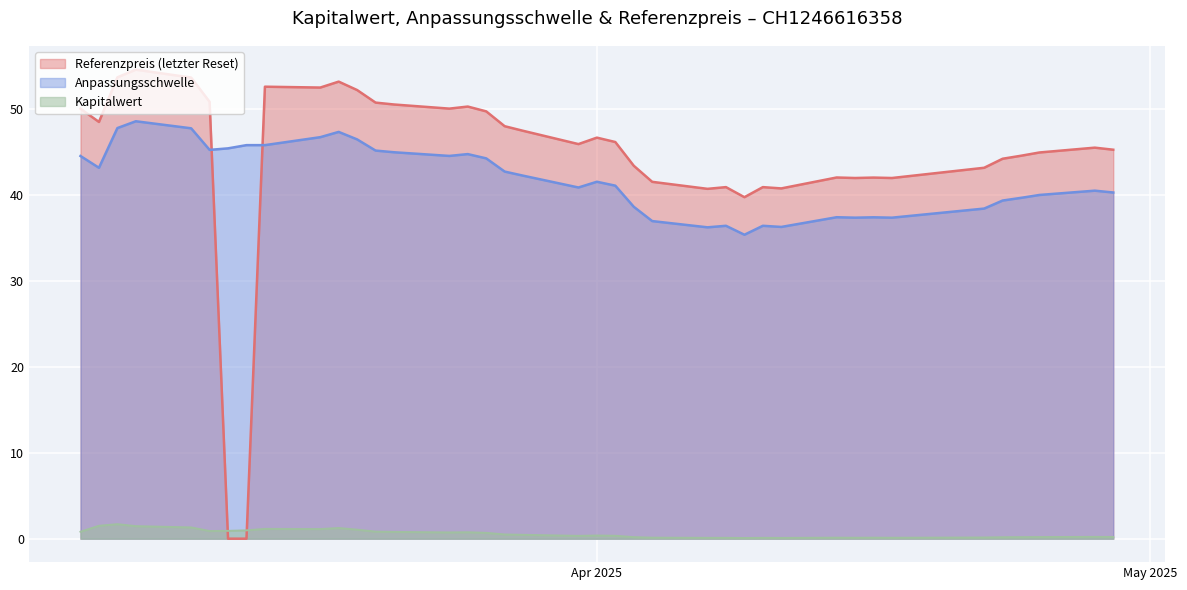

Which series has the widest spread of values?

Referenzpreis (letzter Reset)